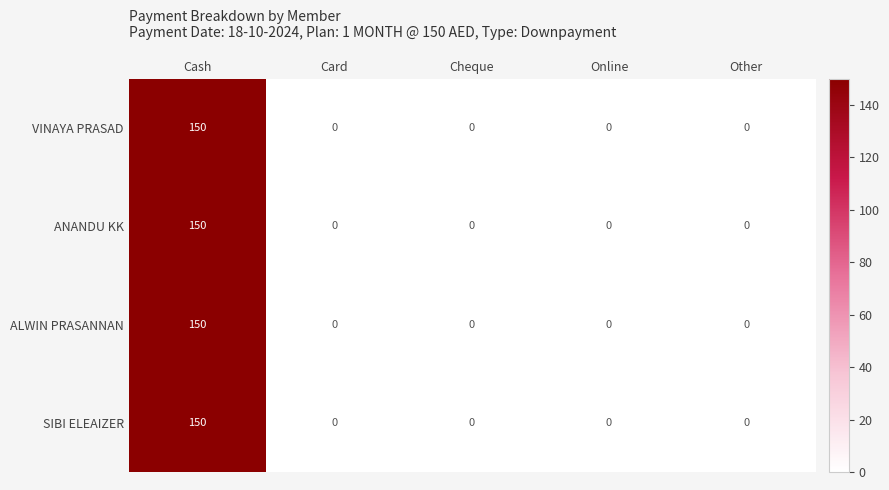

What is the total value across all series at Cash?

600